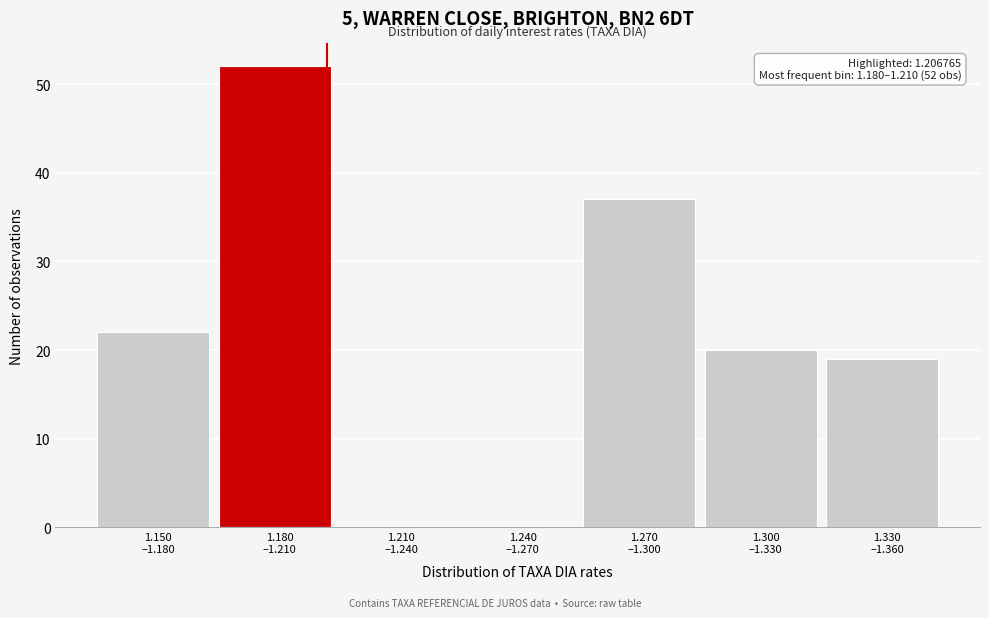

What is the greatest value displayed?

52